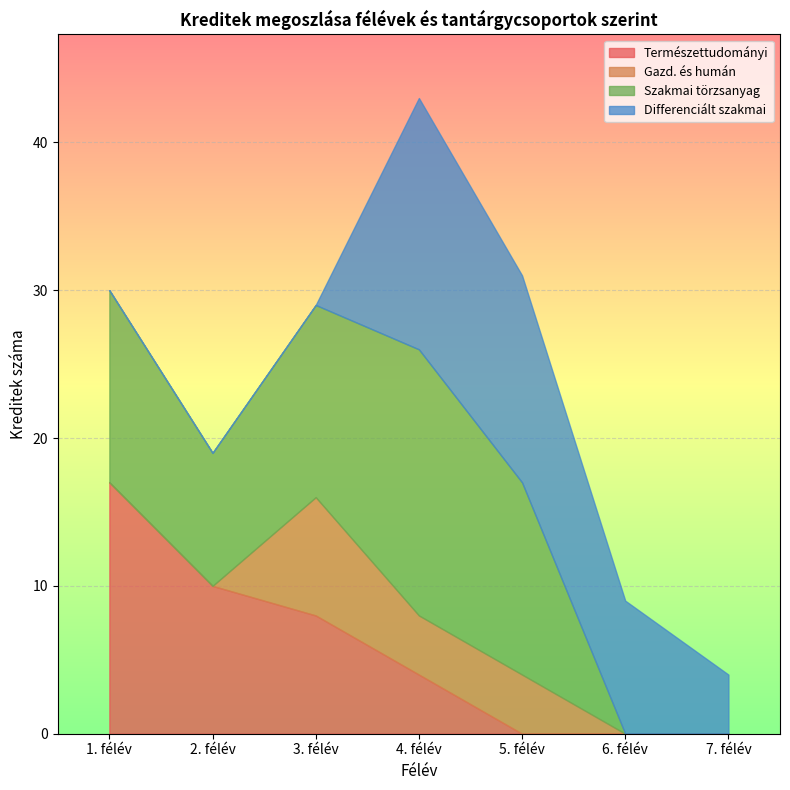

At which category is the sum across all series the highest?

4. félév